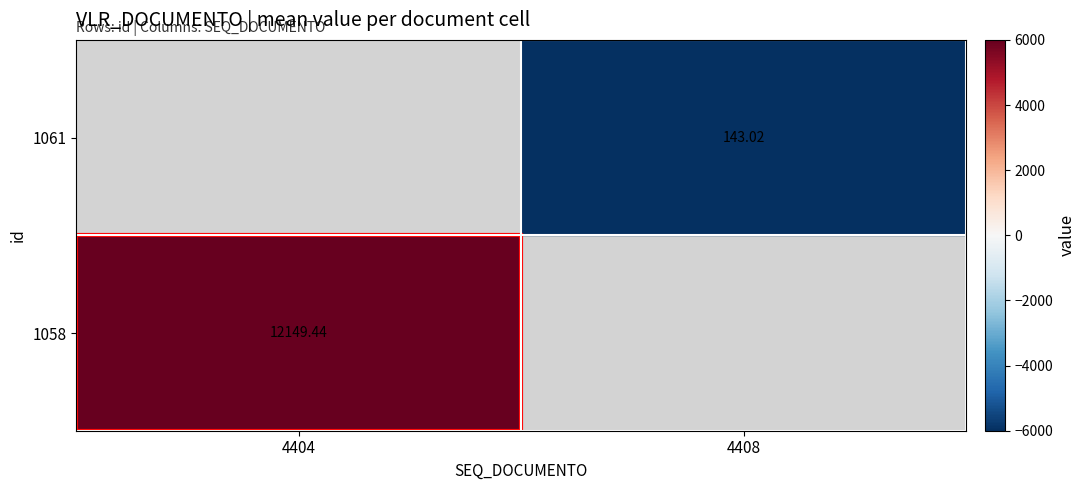

How many distinct data groups are displayed?

2